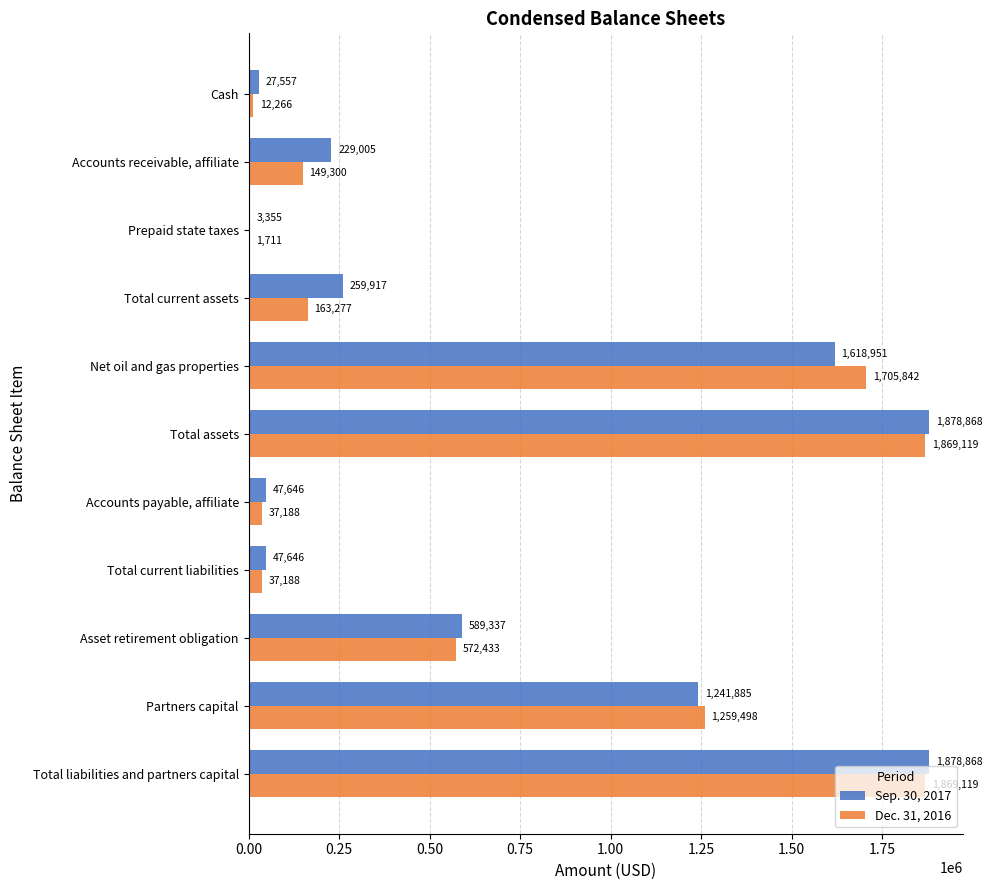

At which label is Sep. 30, 2017 closest to 941111?

Partners capital